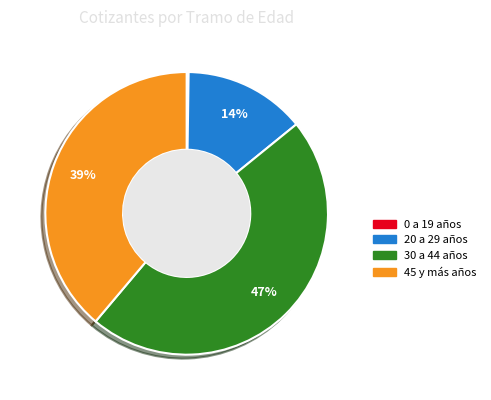

Does any single category account for the majority?

No